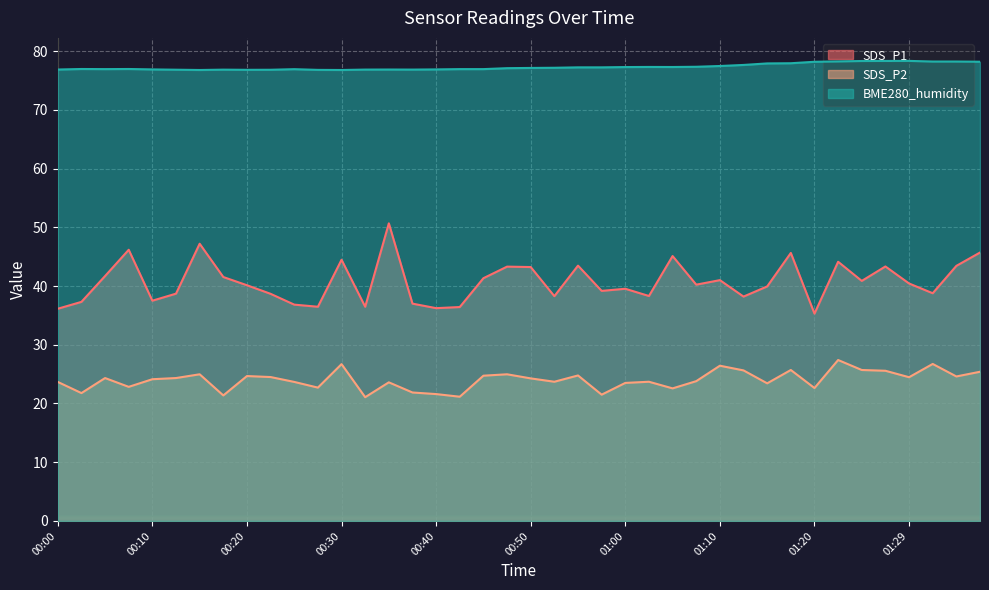

What is the maximum value for SDS_P2?

27.4